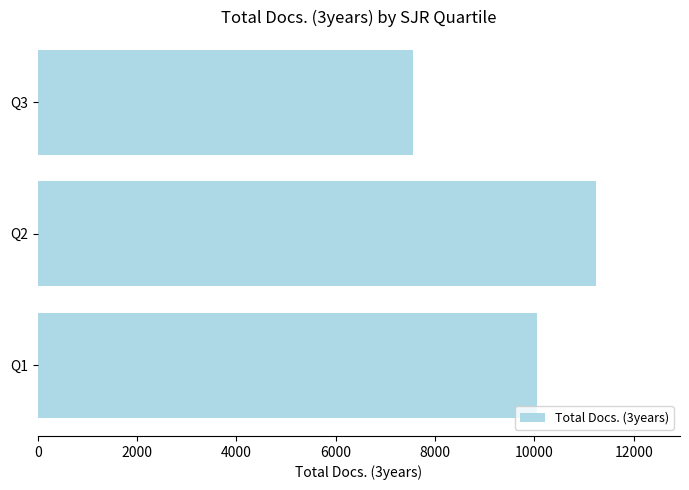

How many data points does each series have?

3